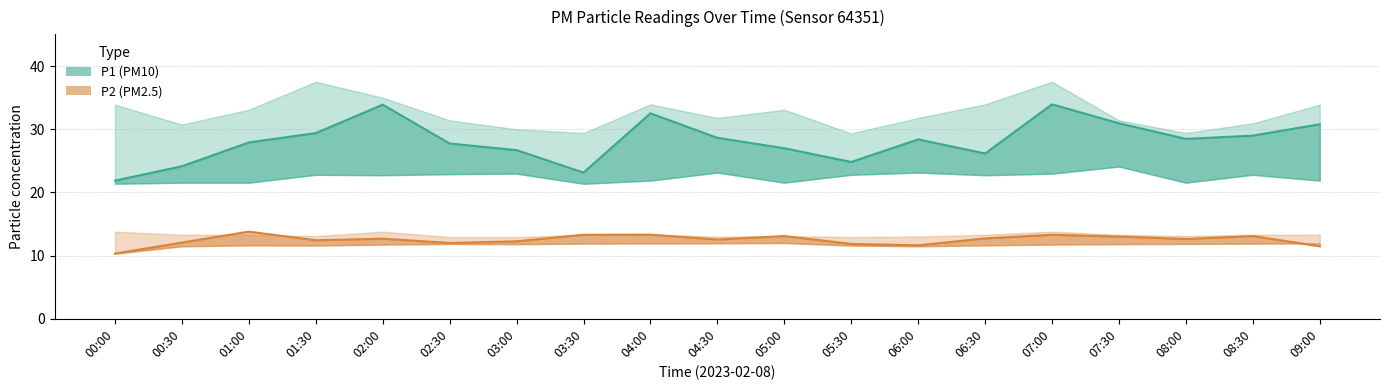

Reading left to right, what are all the values shown in this chart?

P1 (PM10): 21.9	24.1	27.9	29.4	33.9	27.8	26.7	23.1	32.5	28.6	27.0	24.8	28.4	26.2	34.0	30.9	28.5	29.0	30.8
P2 (PM2.5): 10.3	12.1	13.8	12.4	12.7	12.0	12.3	13.3	13.3	12.6	13.1	11.8	11.6	12.7	13.3	13.0	12.6	13.1	11.5